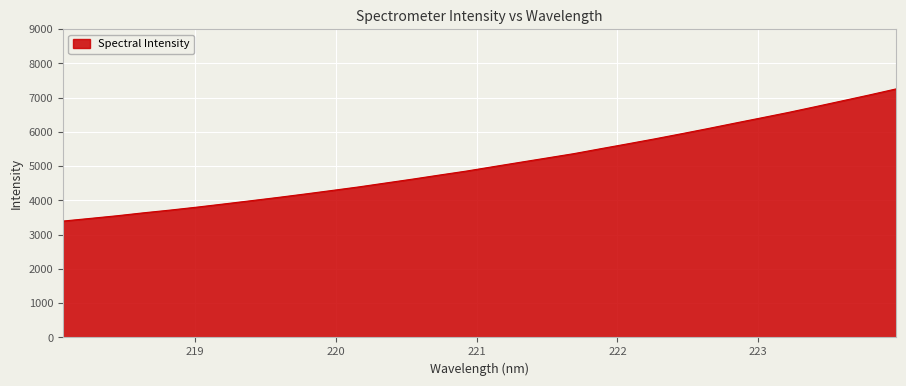

True or false: the data has more than 2 interior local peaks.

False